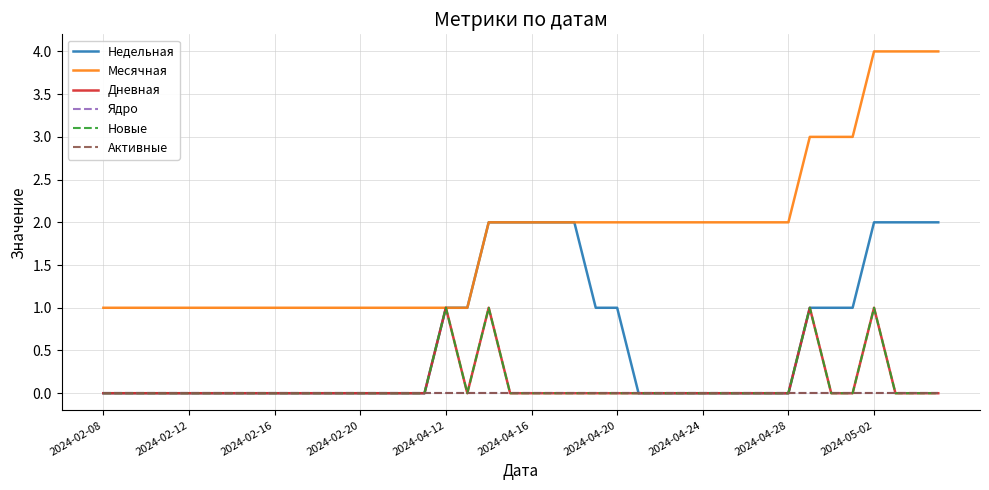

Is this an area chart (filled region under the line)?

No